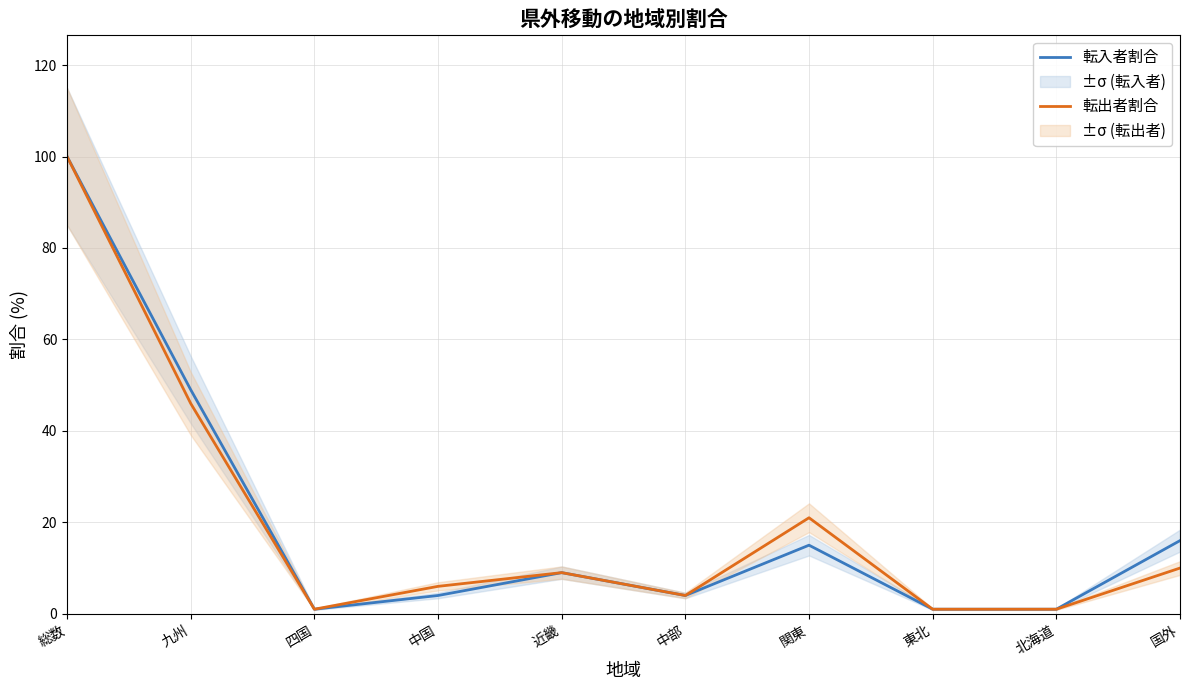

How many series are shown in this chart?

2